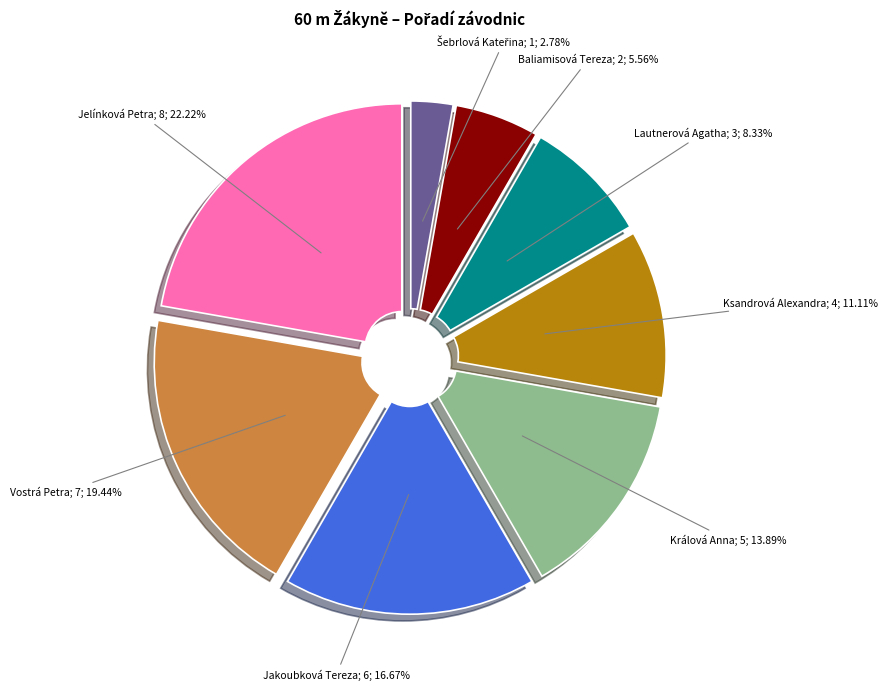

Is there any slice that represents more than half of the pie?

No